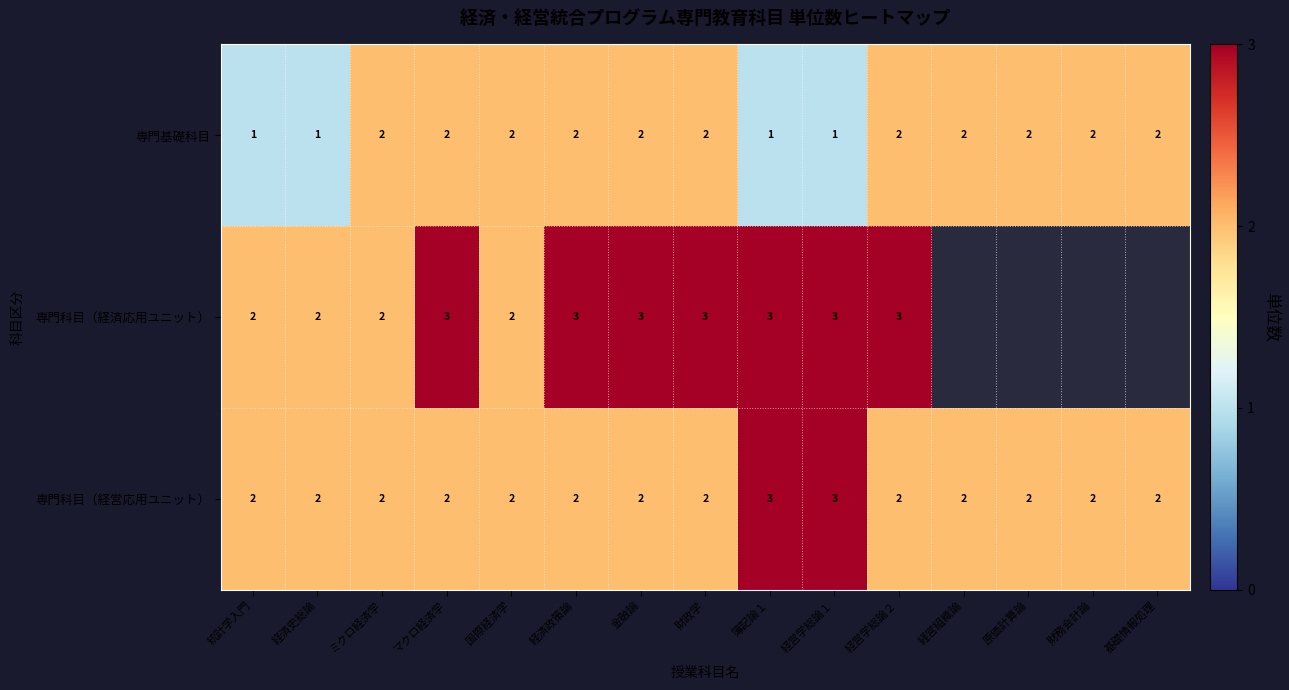

How many data points in 専門科目（経営応用ユニット） are above 2?

2